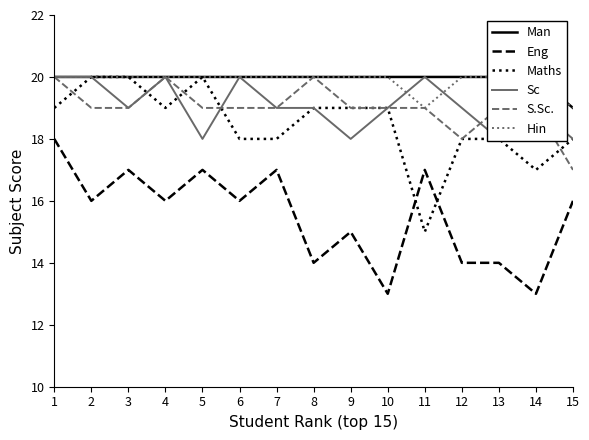

Count the number of categories in the chart.

15